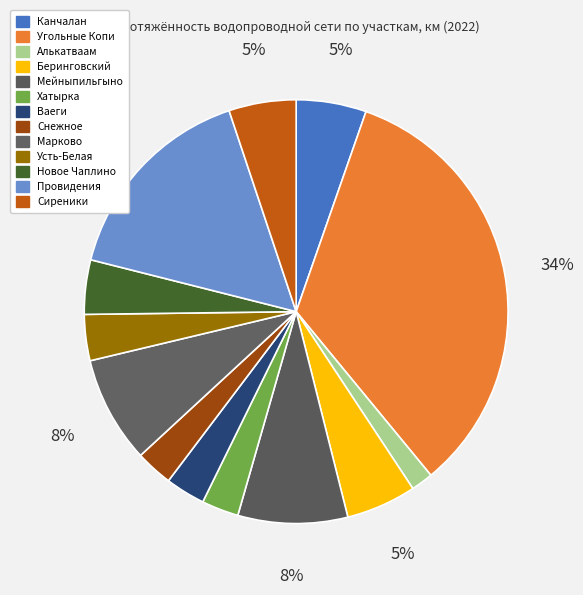

Combined, do Канчалан and Усть-Белая account for over 50%?

No